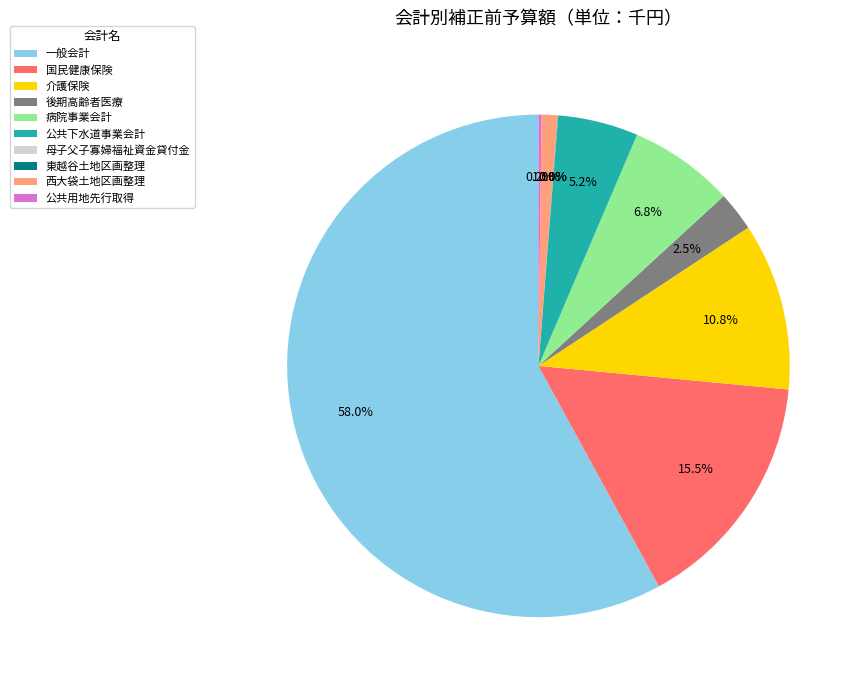

What portion of the pie excludes 国民健康保険?

84.5%